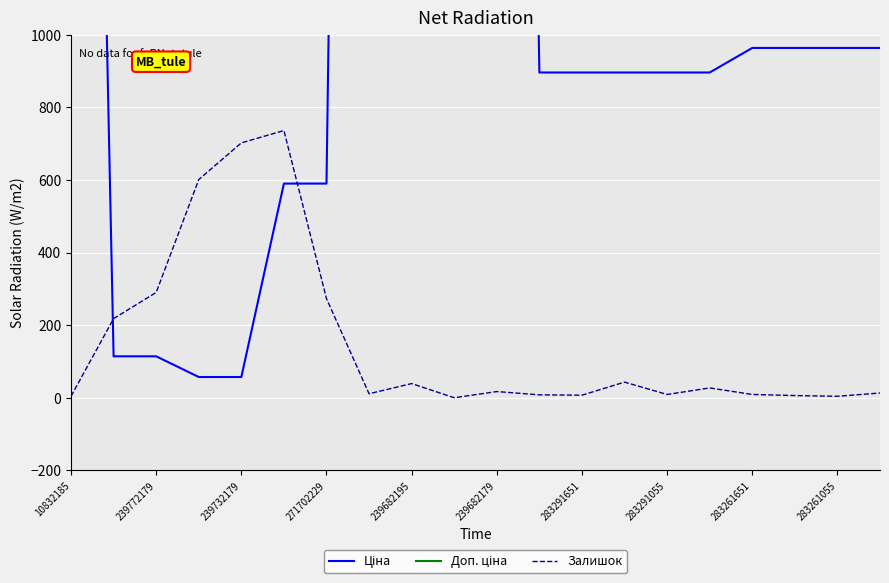

How many interior local peaks does the Залишок series have?

5